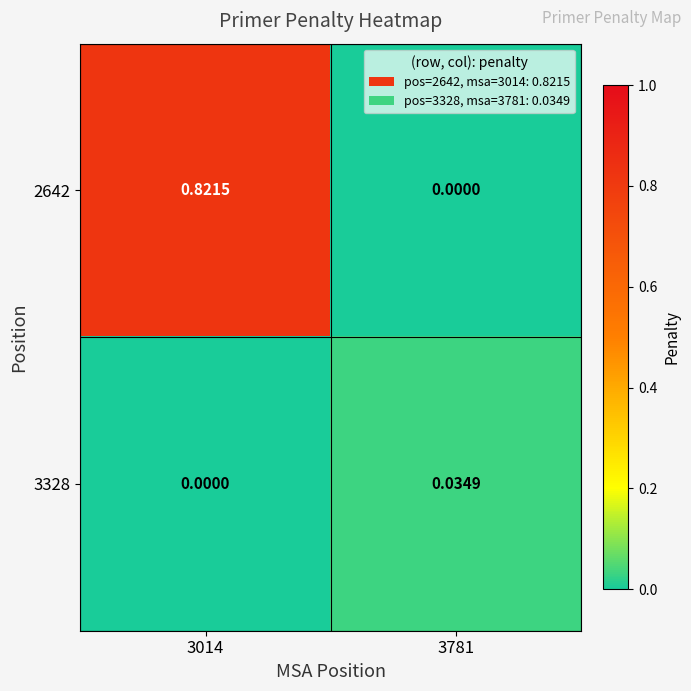

How many values in 3328 are above zero?

1